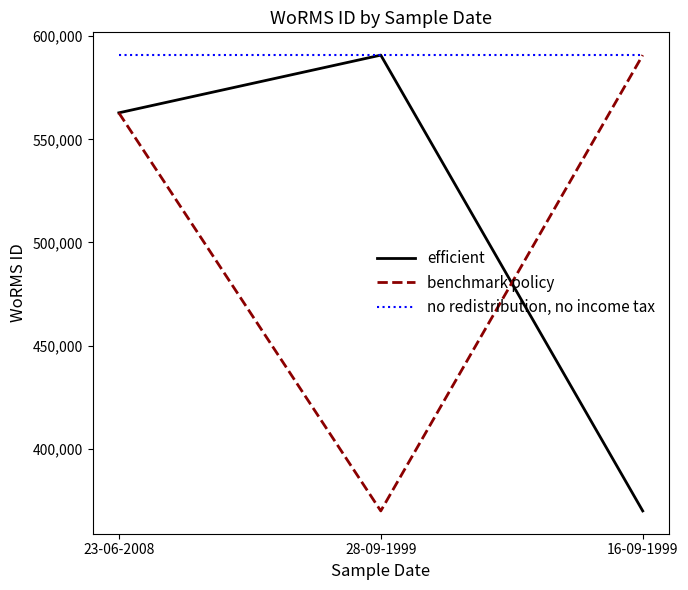

Rank the categories by efficient value from lowest to highest.

16-09-1999, 23-06-2008, 28-09-1999